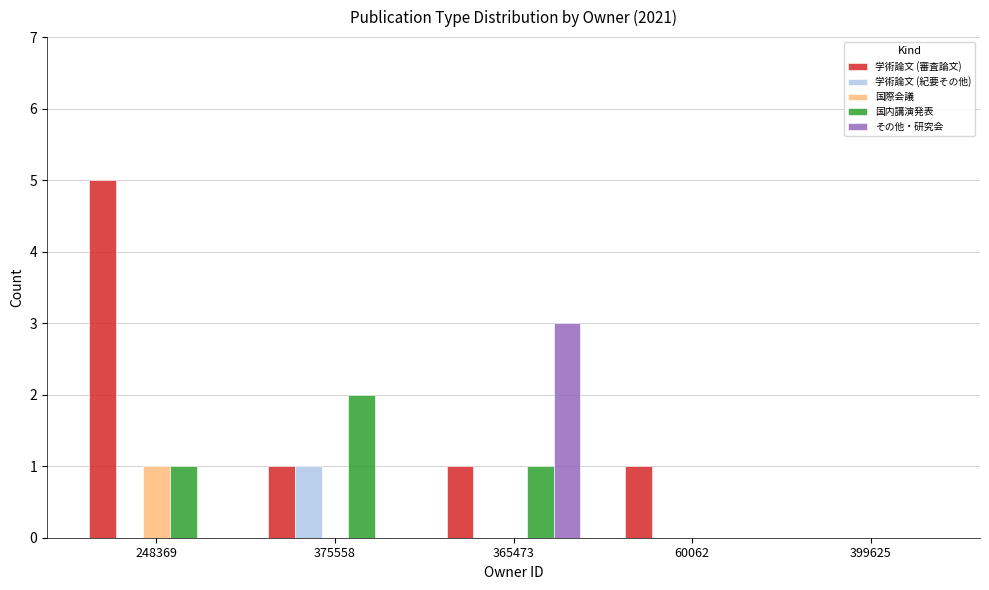

The 学術論文 (審査論文) series shows 2 at 375558. True or false?

False